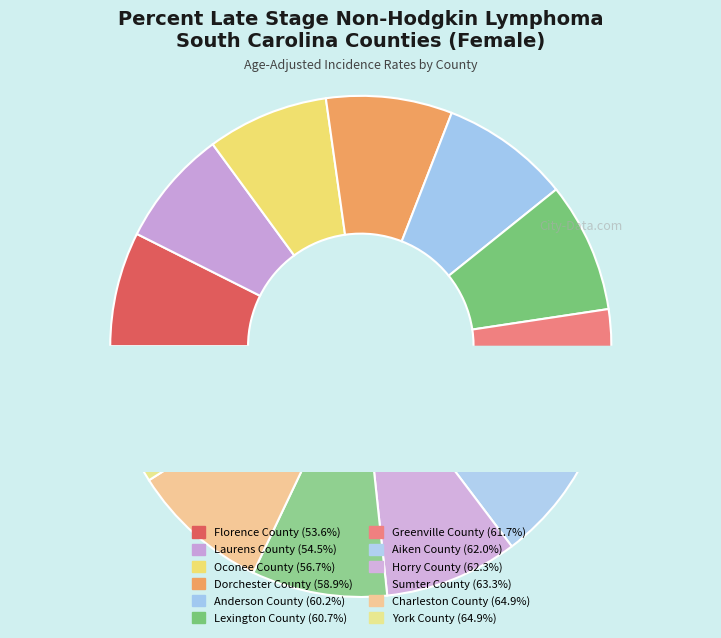

How many segments does this pie chart have?

12